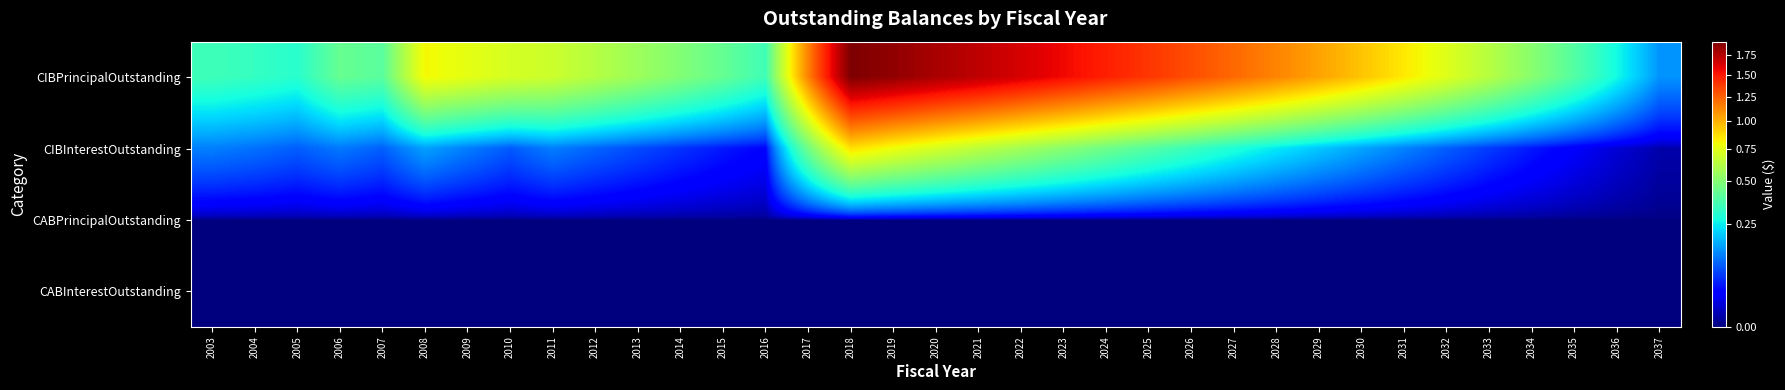

Reading left to right, list all the values displayed in this chart.

CIBPrincipalOutstanding: 2003=3485000.0	2004=3295000.0	2005=3060000.0	2006=4315000.0	2007=4040000.0	2008=8035000.0	2009=7560000.0	2010=7125000.0	2011=6835000.0	2012=6230000.0	2013=5600000.0	2014=4950000.0	2015=4275000.0	2016=3495000.0	2017=11425000.0	2018=19230000.0	2019=18565000.0	2020=17805000.0	2021=17150000.0	2022=16380000.0	2023=15580000.0	2024=14755000.0	2025=13950000.0	2026=13120000.0	2027=12260000.0	2028=11360000.0	2029=10420000.0	2030=9445000.0	2031=8425000.0	2032=7365000.0	2033=6265000.0	2034=5115000.0	2035=3915000.0	2036=2675000.0	2037=1400000.0
CIBInterestOutstanding: 2003=1207326.2	2004=1082646.9	2005=917596.2	2006=1153291.3	2007=934083.8	2008=1553863.6	2009=1194798.5	2010=888661.8	2011=1200587.2	2012=973886.0	2013=769064.5	2014=586779.0	2015=427684.8	2016=300197.2	2017=4549864.4	2018=8699142.2	2019=7832250.0	2020=7117975.0	2021=6428075.0	2022=5764150.0	2023=5129025.0	2024=4523700.0	2025=3949600.0	2026=3408200.0	2027=2900600.0	2028=2428200.0	2029=1992600.0	2030=1595300.0	2031=1237900.0	2032=922100.0	2033=649500.0	2034=421900.0	2035=241300.0	2036=109500.0	2037=28000.0
CABPrincipalOutstanding: 2003=0.0	2004=0.0	2005=0.0	2006=0.0	2007=0.0	2008=0.0	2009=0.0	2010=0.0	2011=0.0	2012=0.0	2013=0.0	2014=0.0	2015=0.0	2016=0.0	2017=0.0	2018=0.0	2019=0.0	2020=0.0	2021=0.0	2022=0.0	2023=0.0	2024=0.0	2025=0.0	2026=0.0	2027=0.0	2028=0.0	2029=0.0	2030=0.0	2031=0.0	2032=0.0	2033=0.0	2034=0.0	2035=0.0	2036=0.0	2037=0.0
CABInterestOutstanding: 2003=0.0	2004=0.0	2005=0.0	2006=0.0	2007=0.0	2008=0.0	2009=0.0	2010=0.0	2011=0.0	2012=0.0	2013=0.0	2014=0.0	2015=0.0	2016=0.0	2017=0.0	2018=0.0	2019=0.0	2020=0.0	2021=0.0	2022=0.0	2023=0.0	2024=0.0	2025=0.0	2026=0.0	2027=0.0	2028=0.0	2029=0.0	2030=0.0	2031=0.0	2032=0.0	2033=0.0	2034=0.0	2035=0.0	2036=0.0	2037=0.0